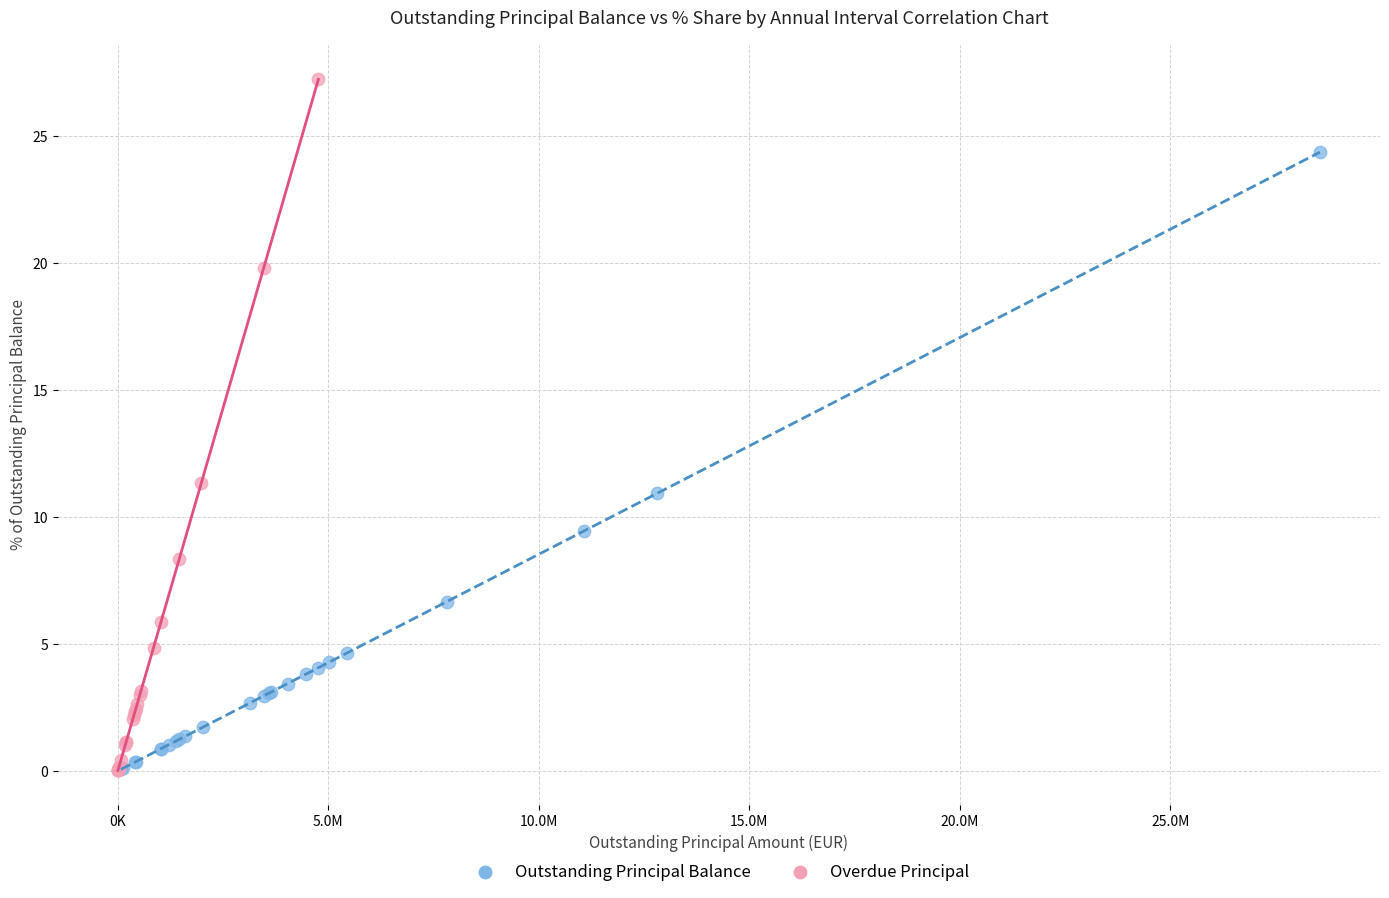

Which series has the largest Y range (max minus min)?

Overdue Principal